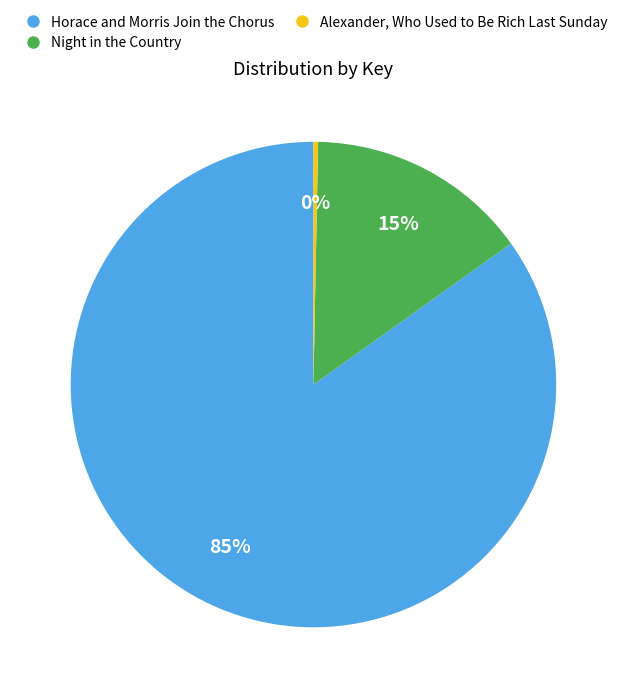

Which slice is the largest?

Horace and Morris Join the Chorus